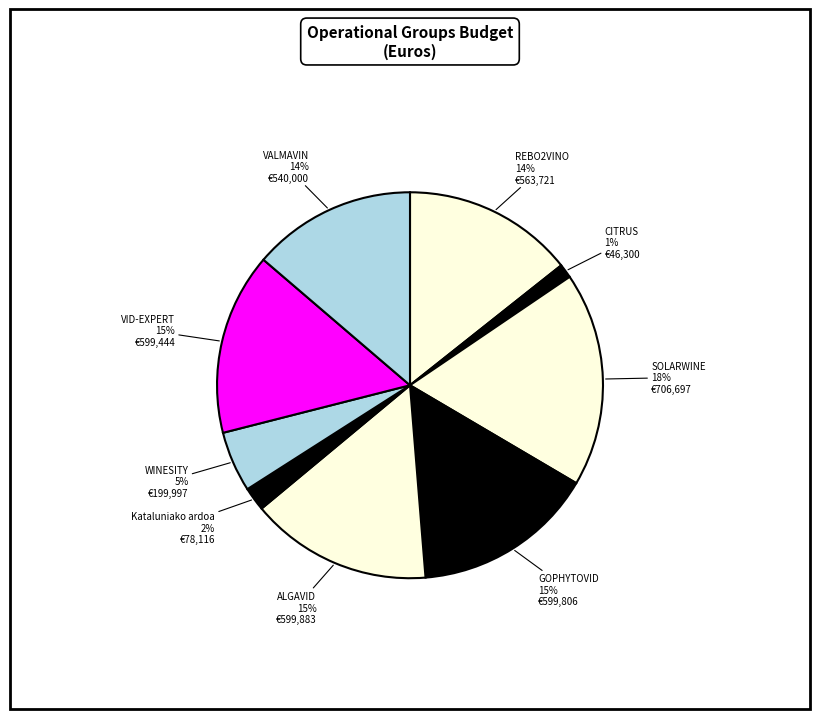

Count the number of slices in the pie.

9